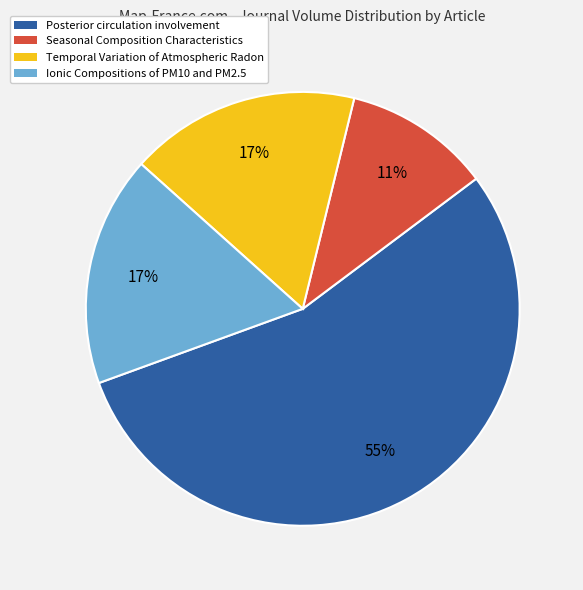

Which category has the biggest portion of the pie?

Posterior circulation involvement